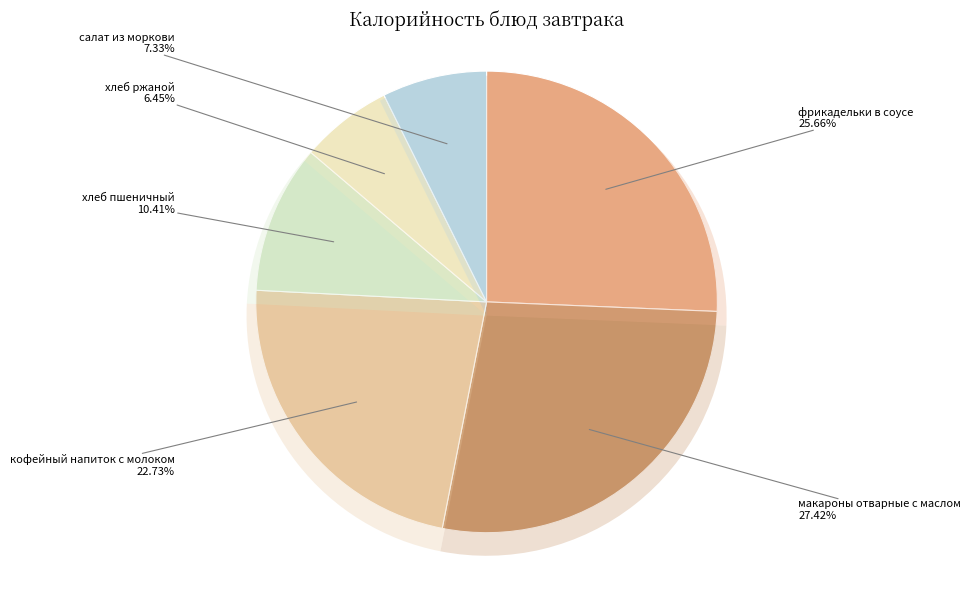

Count the number of slices in the pie.

6